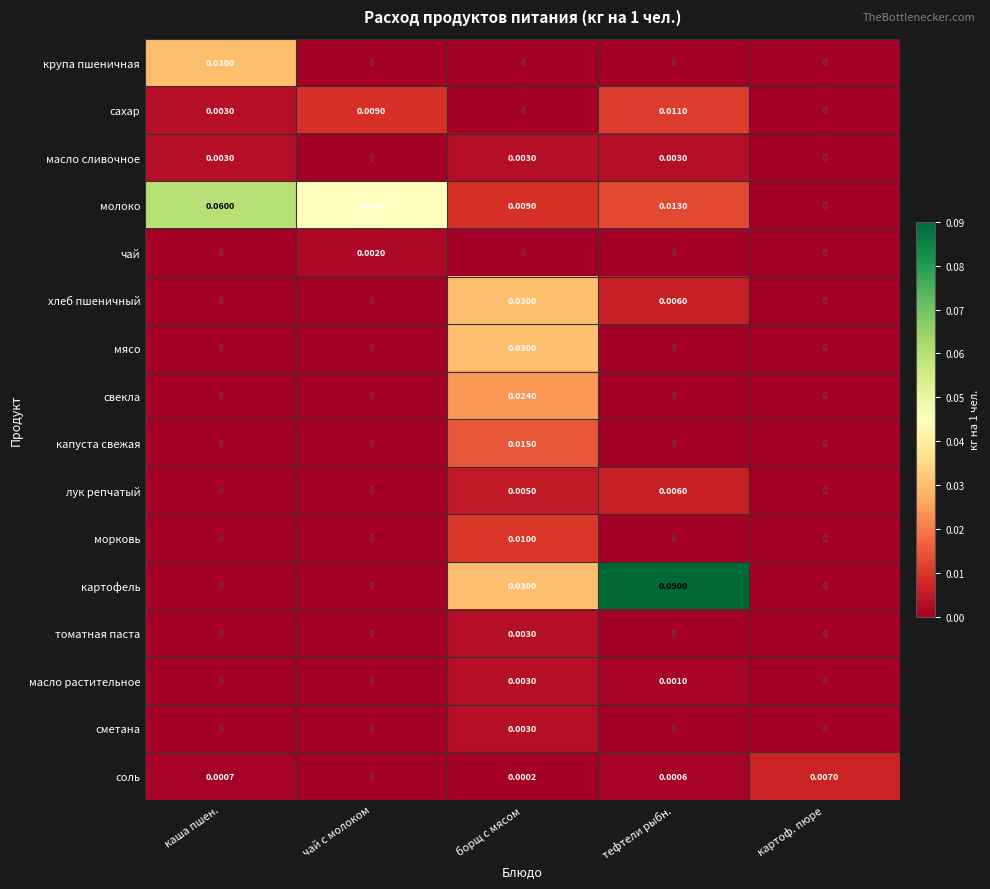

List the labels in order of молоко value, largest first.

каша пшен., чай с молоком, тефтели рыбн., борщ с мясом, картоф. пюре